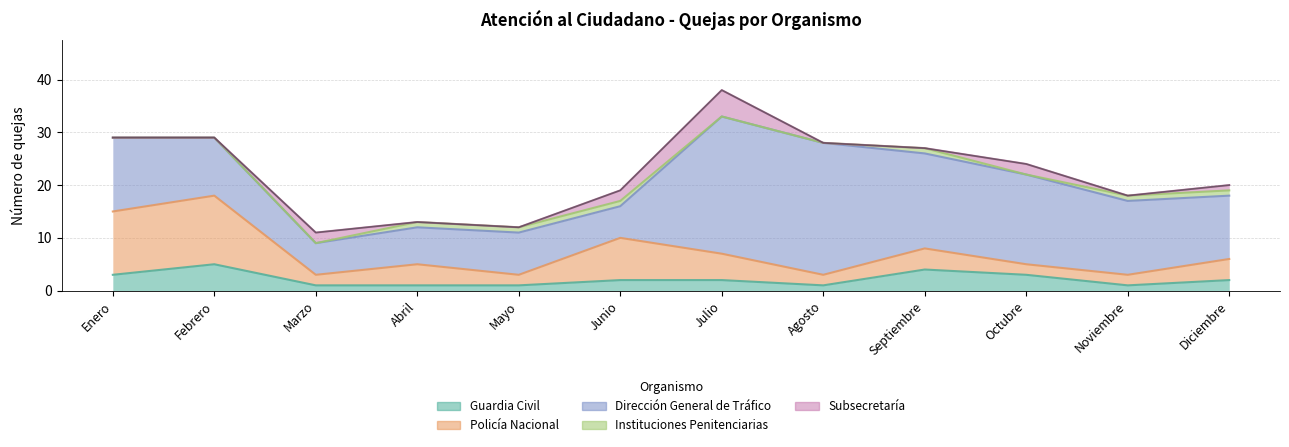

Reading left to right, extract all data points from this chart.

Enero=29	Febrero=29	Marzo=11	Abril=13	Mayo=12	Junio=19	Julio=38	Agosto=28	Septiembre=27	Octubre=24	Noviembre=18	Diciembre=20